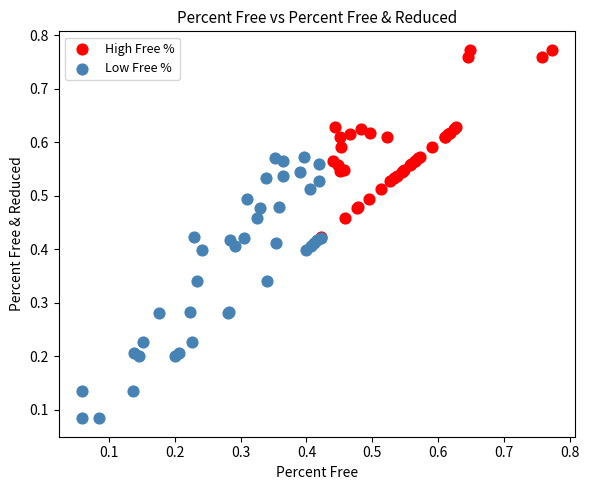

Which series has the largest Y range (max minus min)?

Low Free %